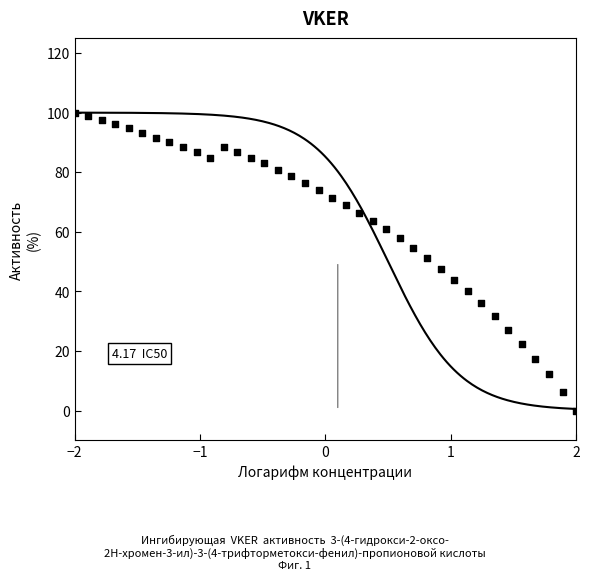

What is the range of X values (max minus min)?

4.0